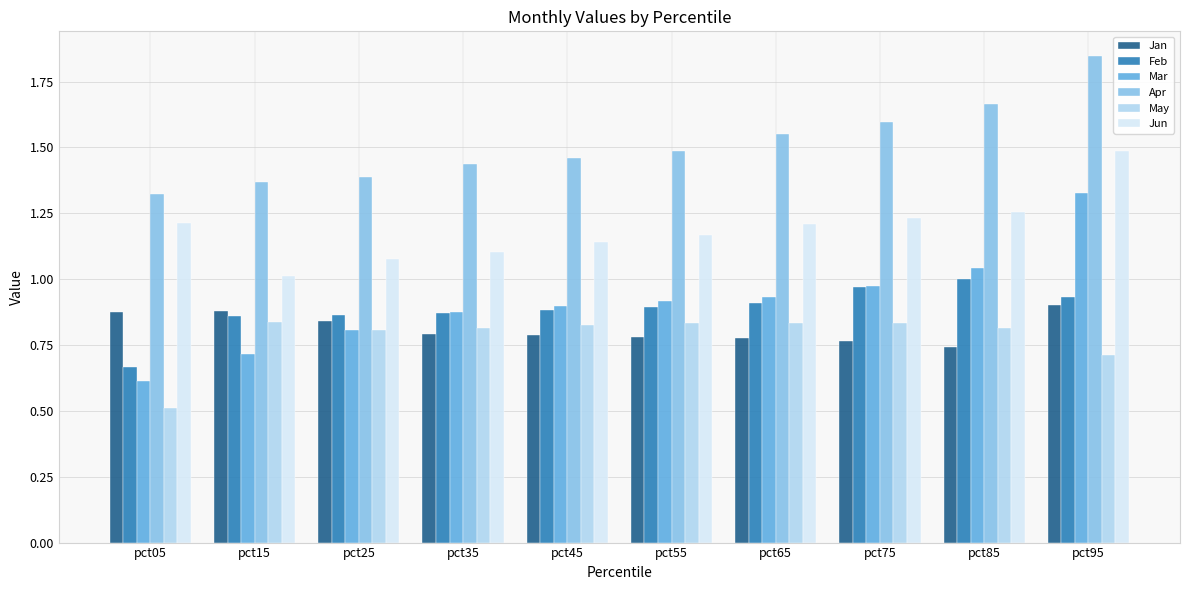

Between pct05 and pct75, which series saw the biggest shift?

Mar